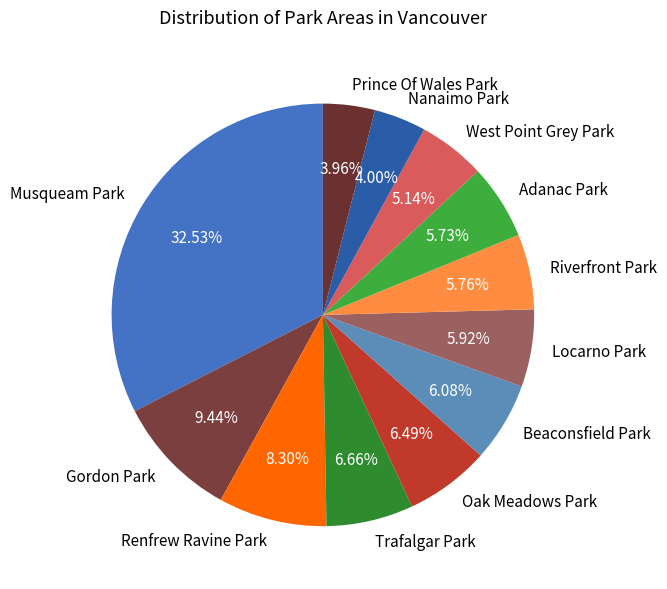

To the nearest percent, what is the combined percentage of Riverfront Park and Oak Meadows Park?

12%